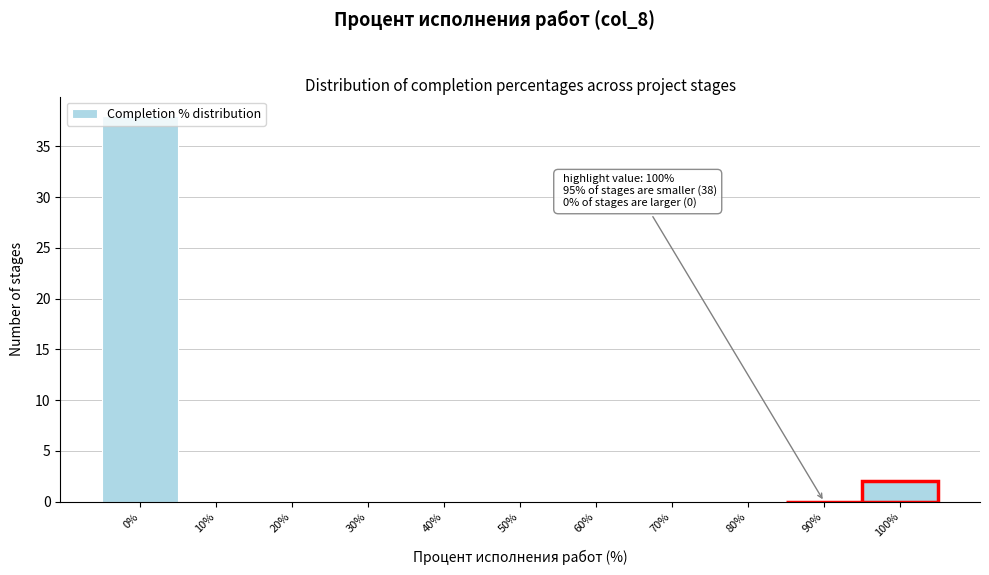

What is the greatest value displayed?

38